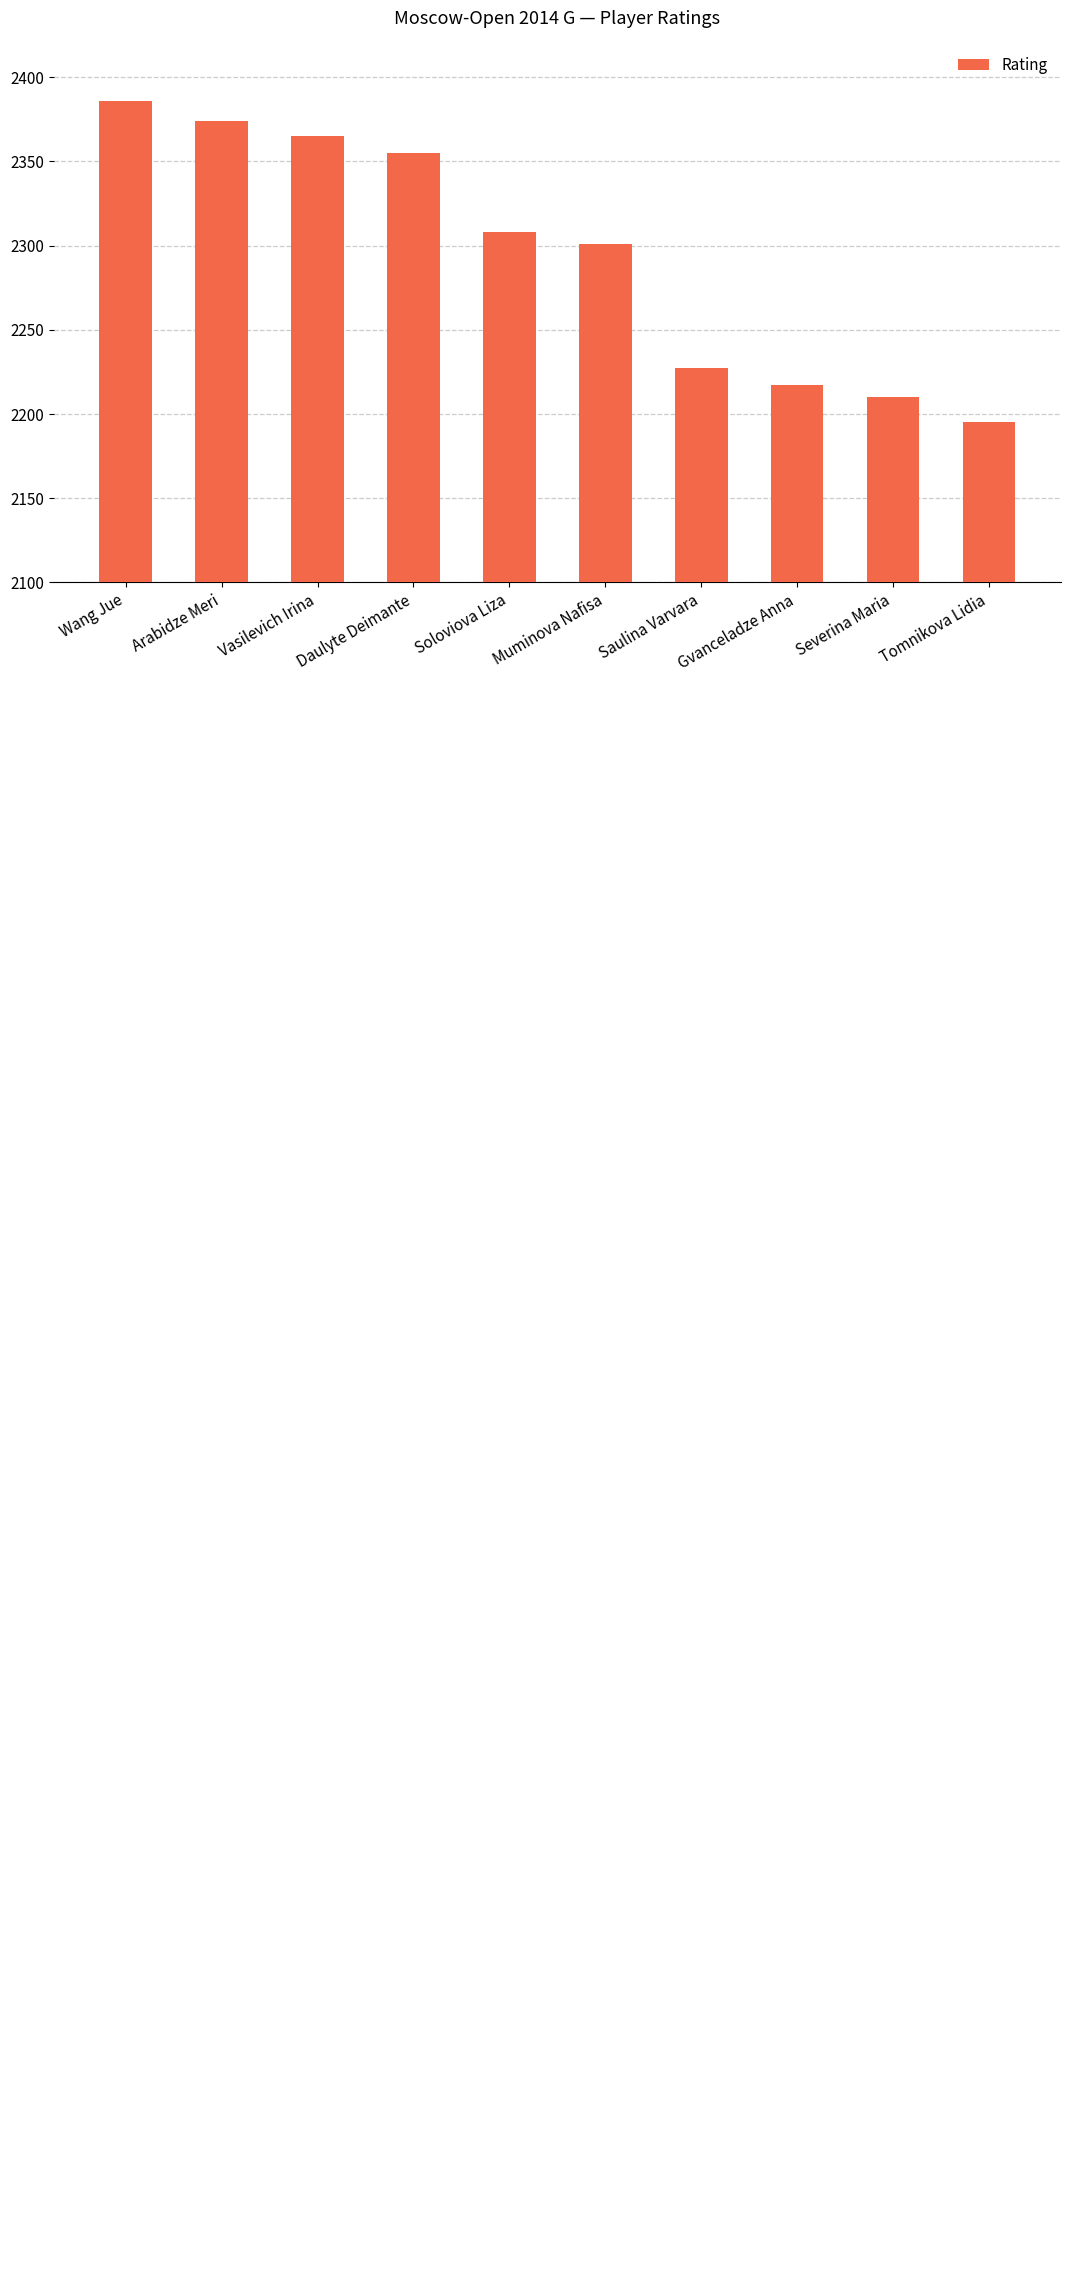

Does the chart contain any negative values?

No